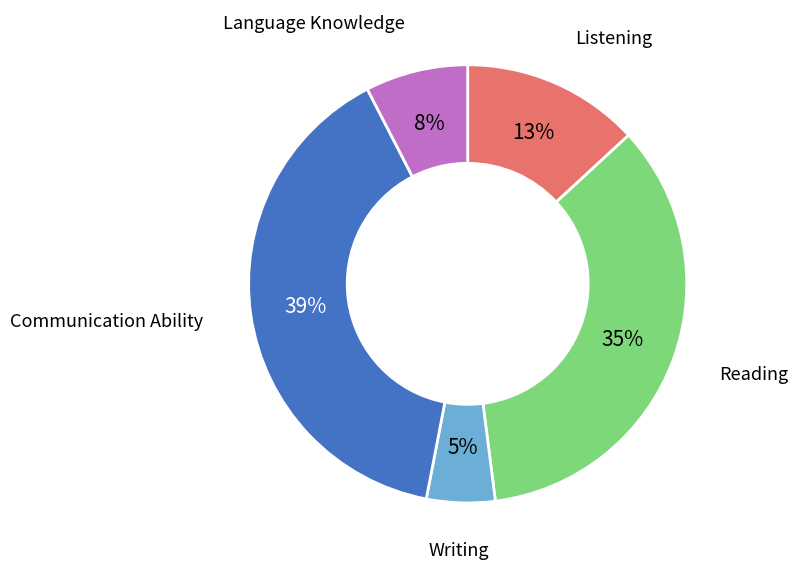

Do Writing and Communication Ability together represent more than half of the pie?

No